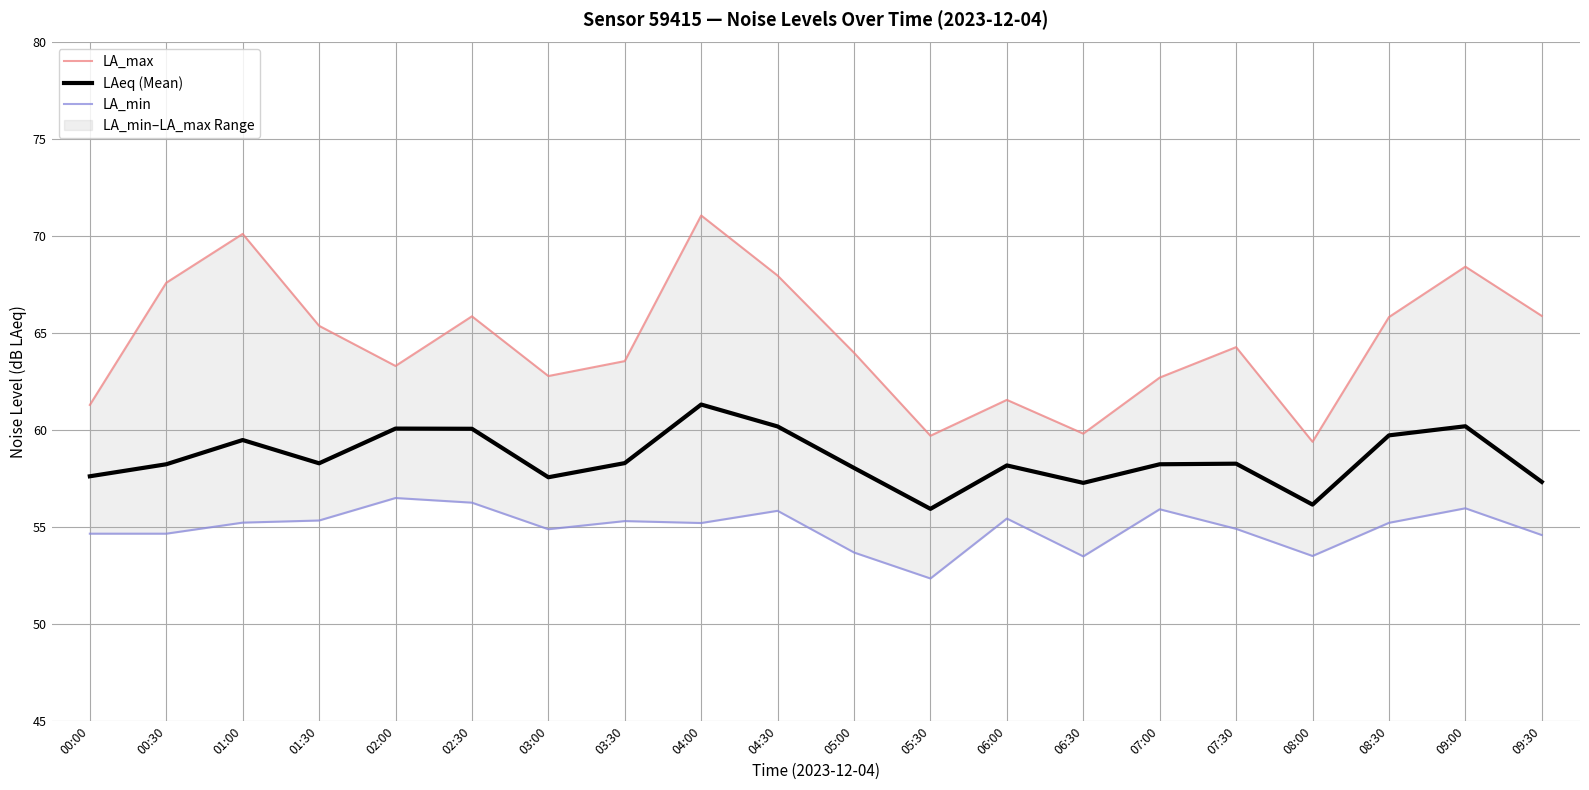

Count the number of categories in the chart.

20